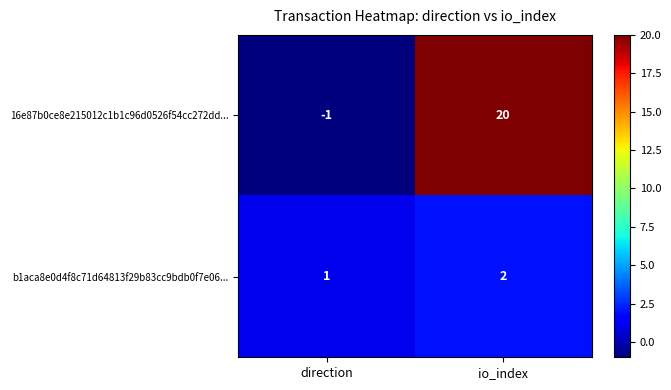

Reading left to right, list all the values displayed in this chart.

16e87b0ce8e215012c1b1c96d0526f54cc272dd...: direction=-1	io_index=20
b1aca8e0d4f8c71d64813f29b83cc9bdb0f7e06...: direction=1	io_index=2